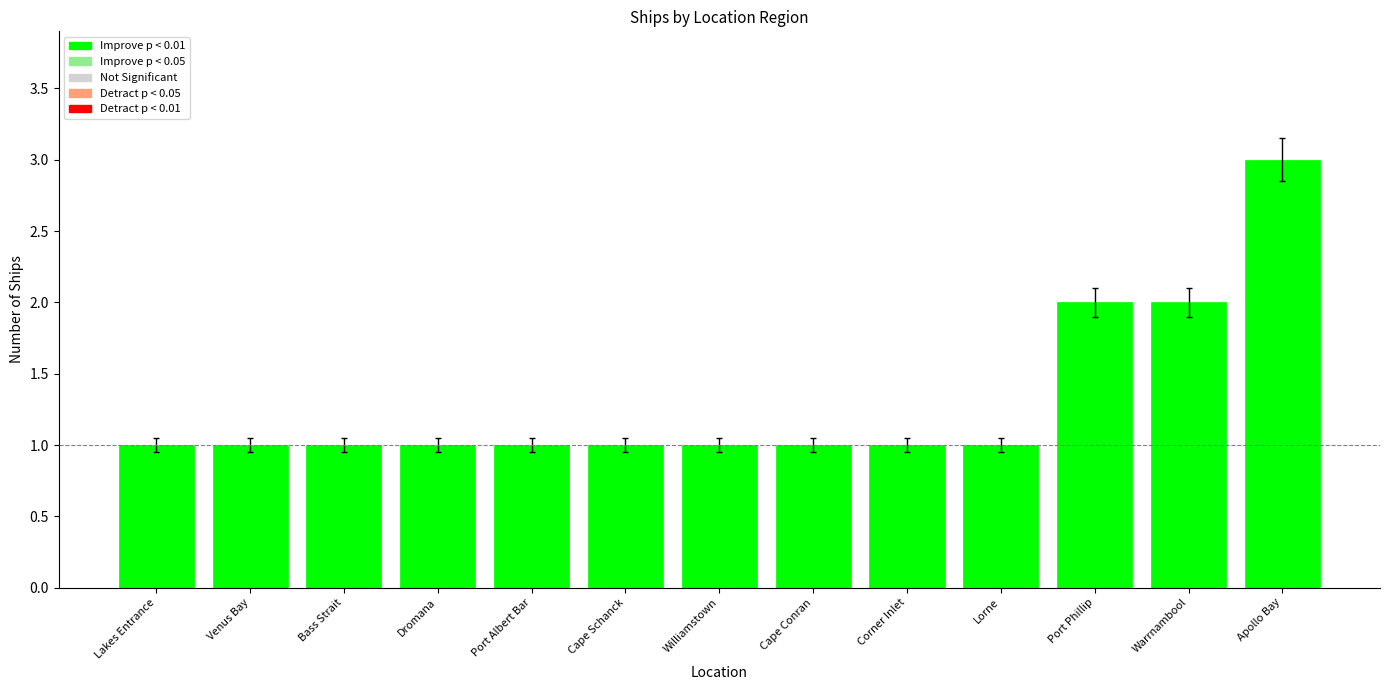

What position from the right is Port Phillip?

3